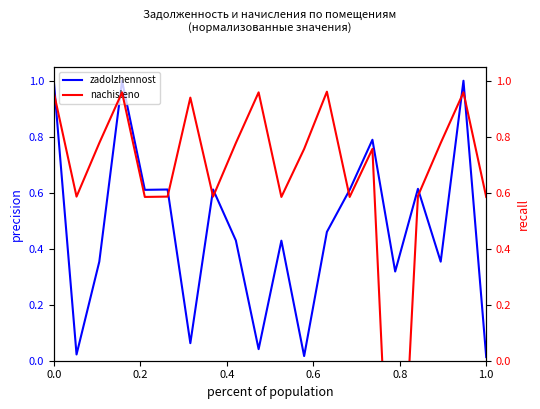

What is the sum of all zadolzhennost values?

9.3